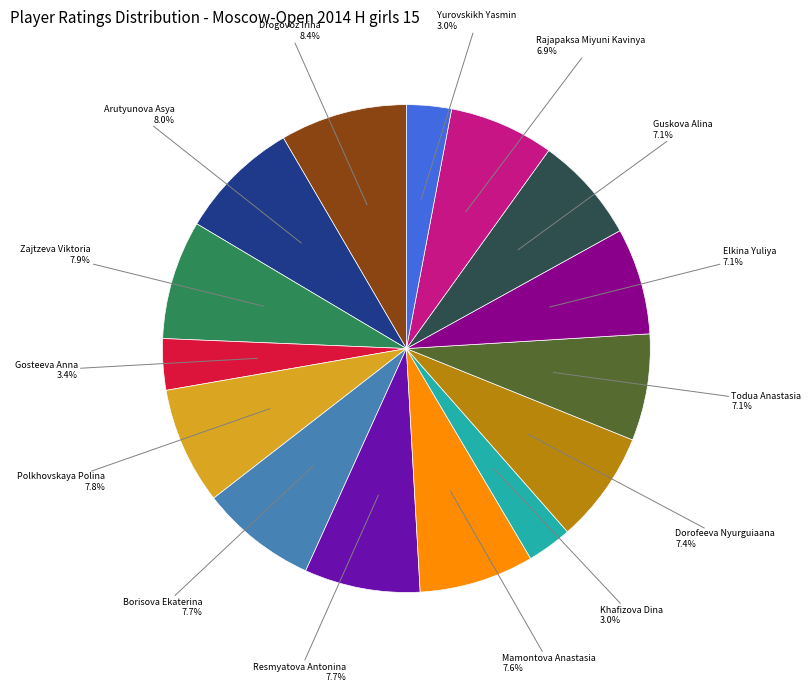

Is there a majority slice in this chart?

No